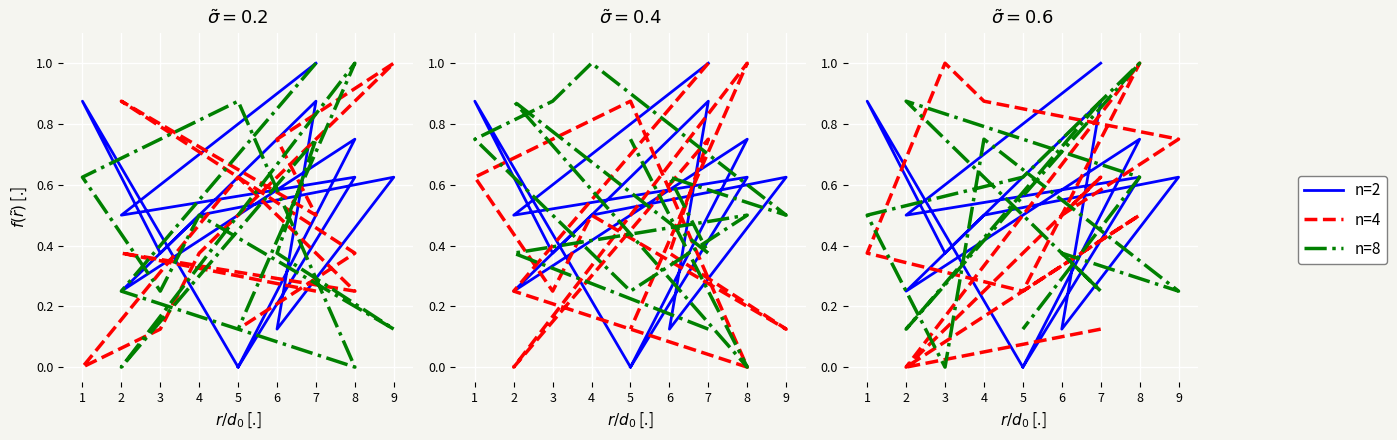

Which series has the largest total across all categories?

n=2